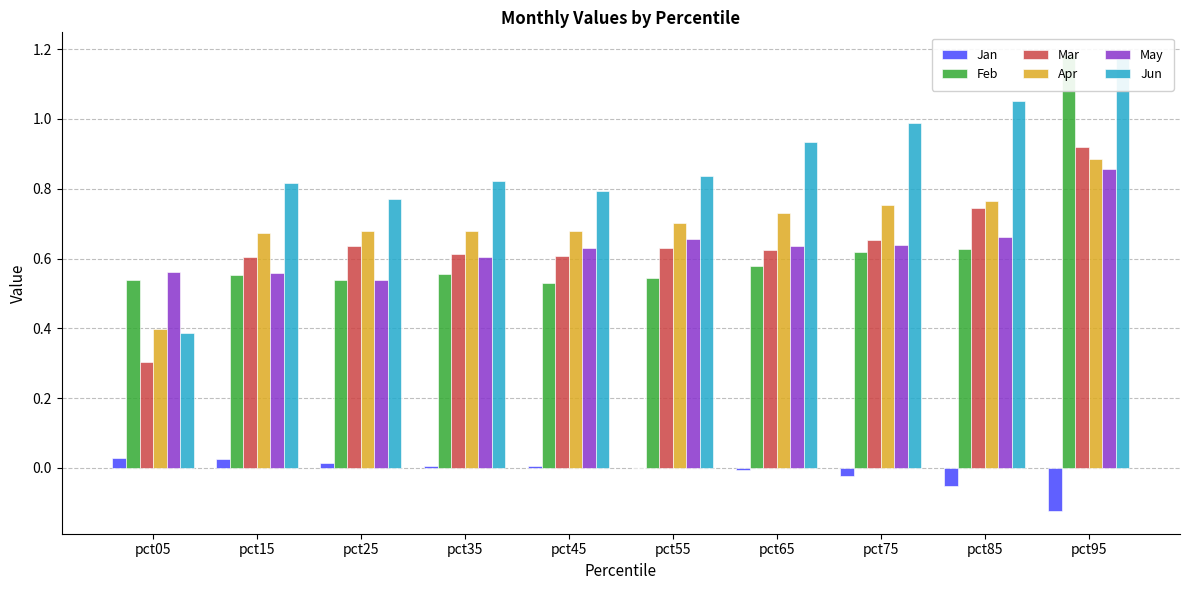

Which has a higher value, pct65 or pct45?

pct45